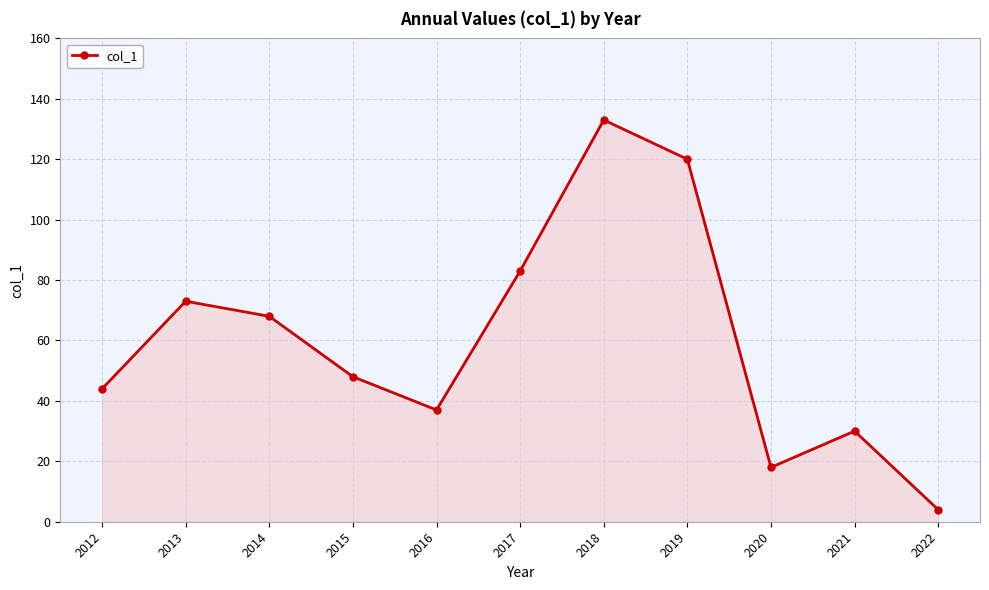

At which category does the data reach its first local peak?

2013